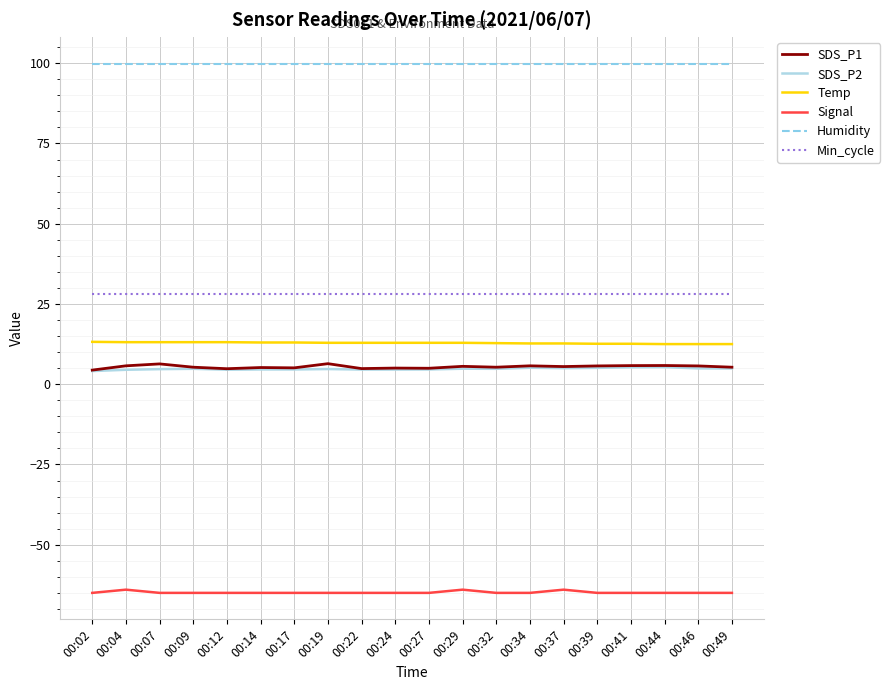

What is the average value of the Signal series?

-64.8